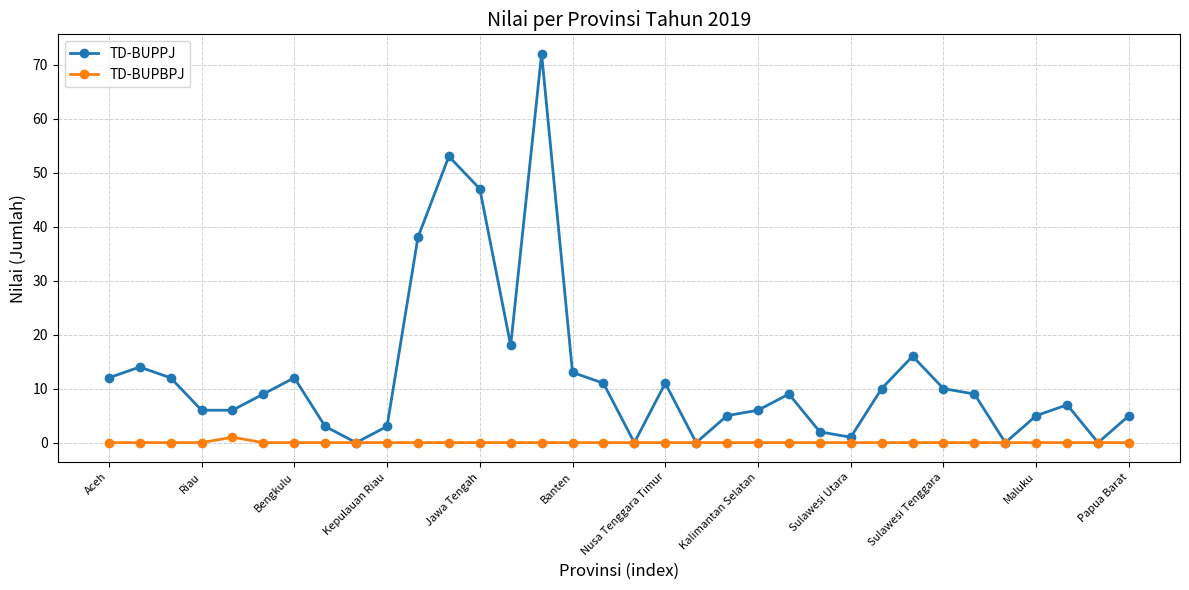

Which series has the largest total across all categories?

TD-BUPPJ